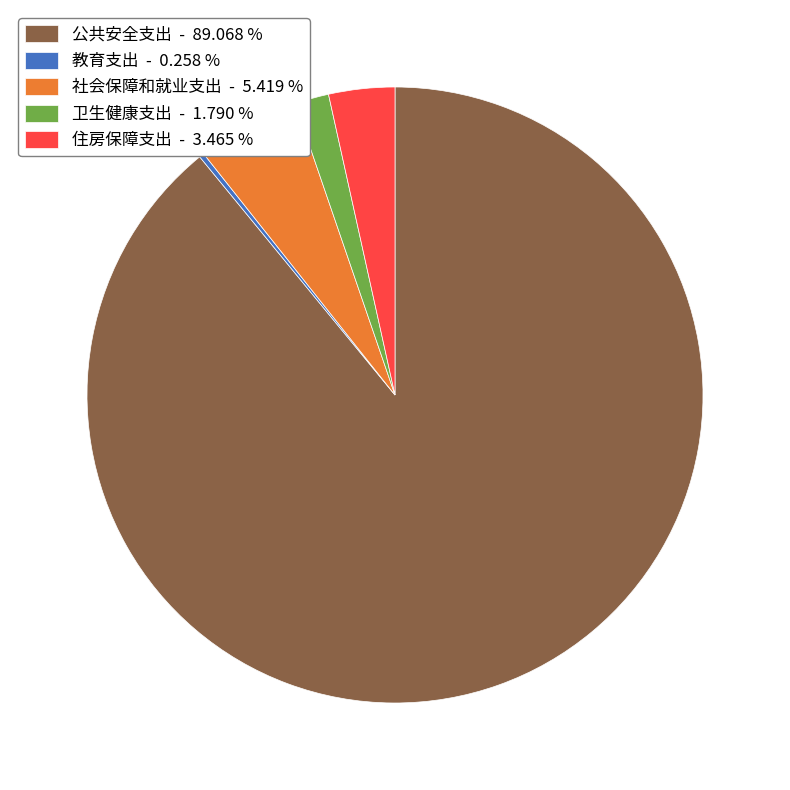

Combined, do 社会保障和就业支出 - 5.419 % and 公共安全支出 - 89.068 % account for over 50%?

Yes